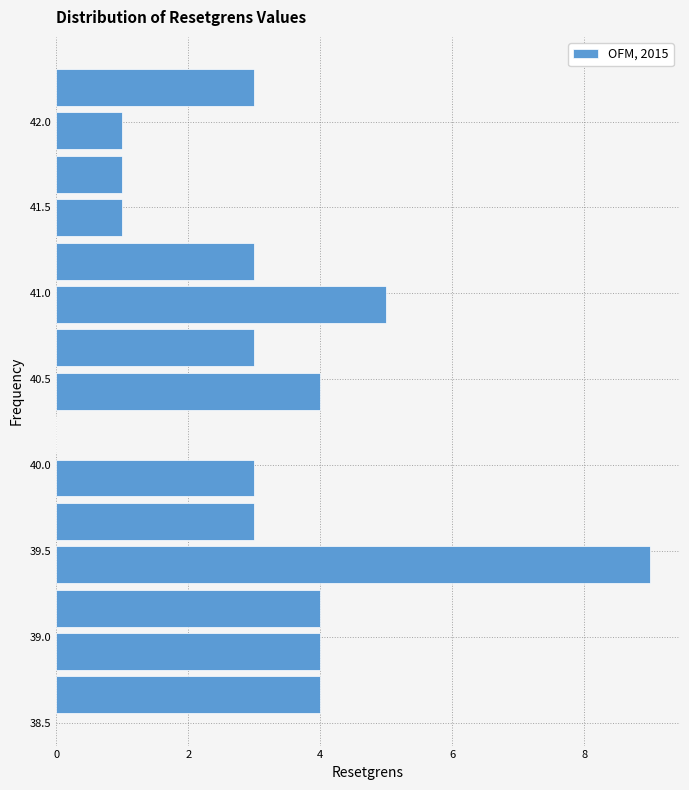

What is the length of the bar covering 41.55 to 41.80 on the y-axis? Neither the bar edges nor the lengths are printed on the chart, so give them approximately, as read against the axes.

1